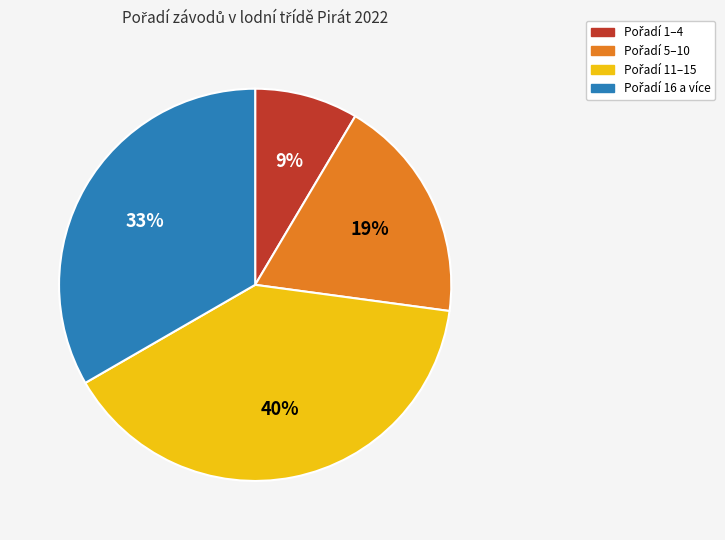

To the nearest percent, what is the average slice percentage?

25%